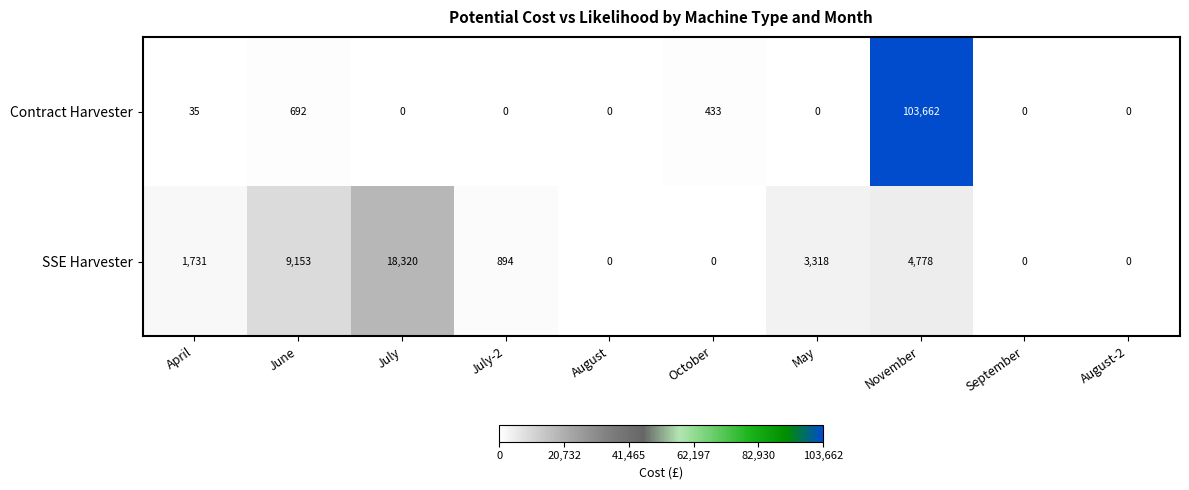

At which category does the chart reach its peak across all series?

November